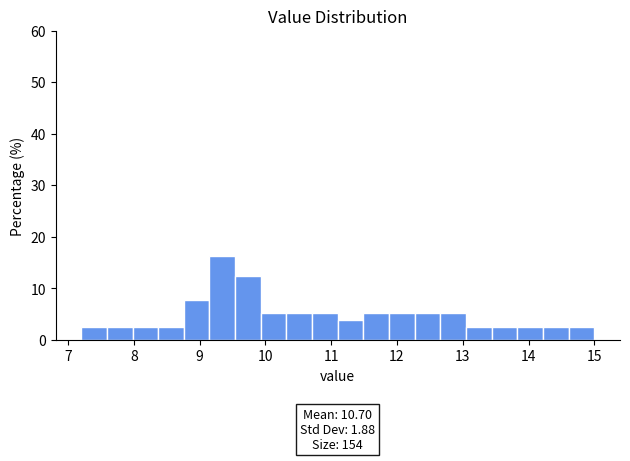

Read against the x-axis, roughly where is the centre of the tallest bar?

9.3